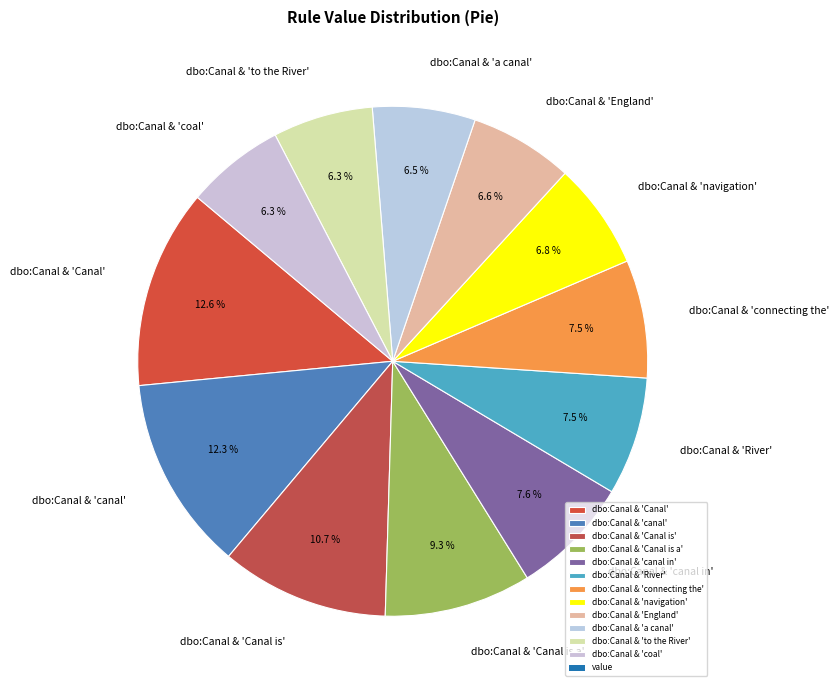

To the nearest percent, what is the difference between the largest and smallest slice percentages?

6%